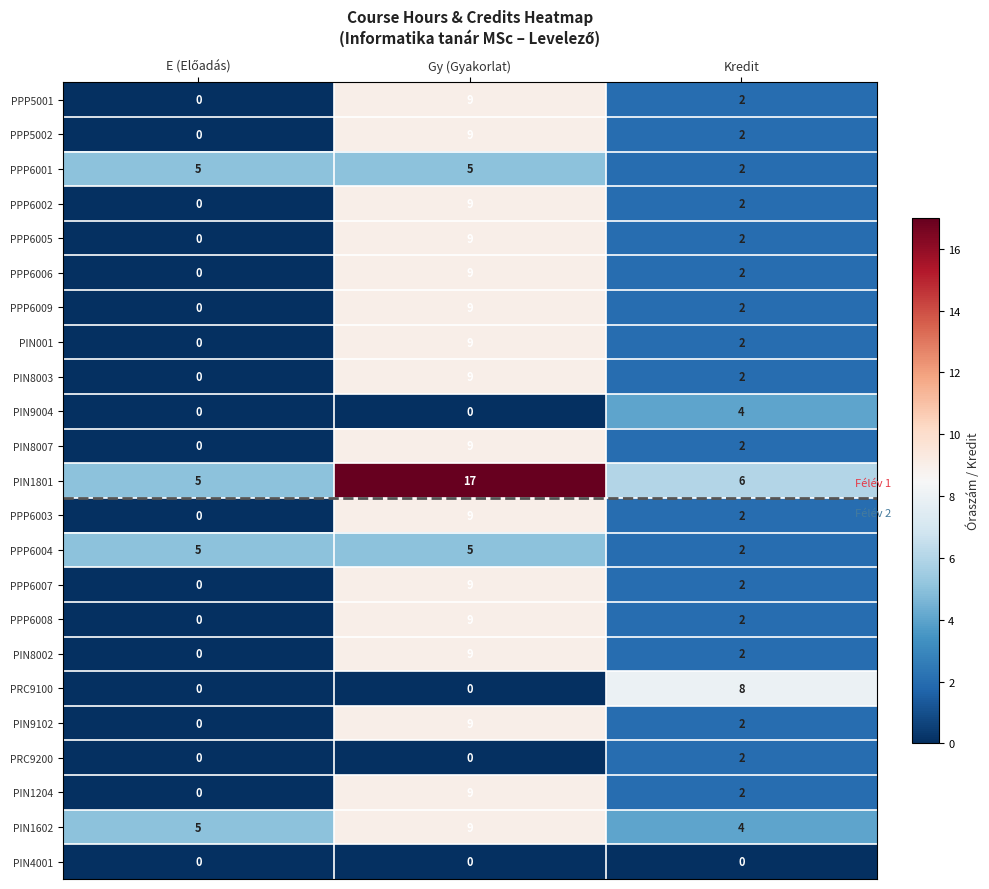

How many positive values does the PIN9102 series have?

2